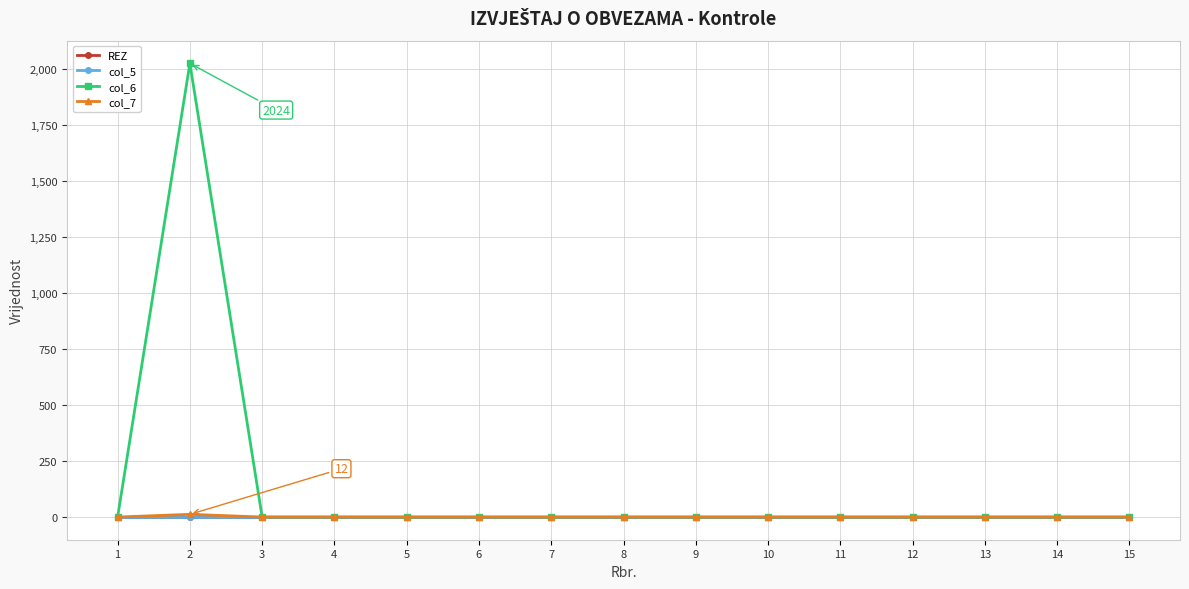

Is this an area chart (filled region under the line)?

No